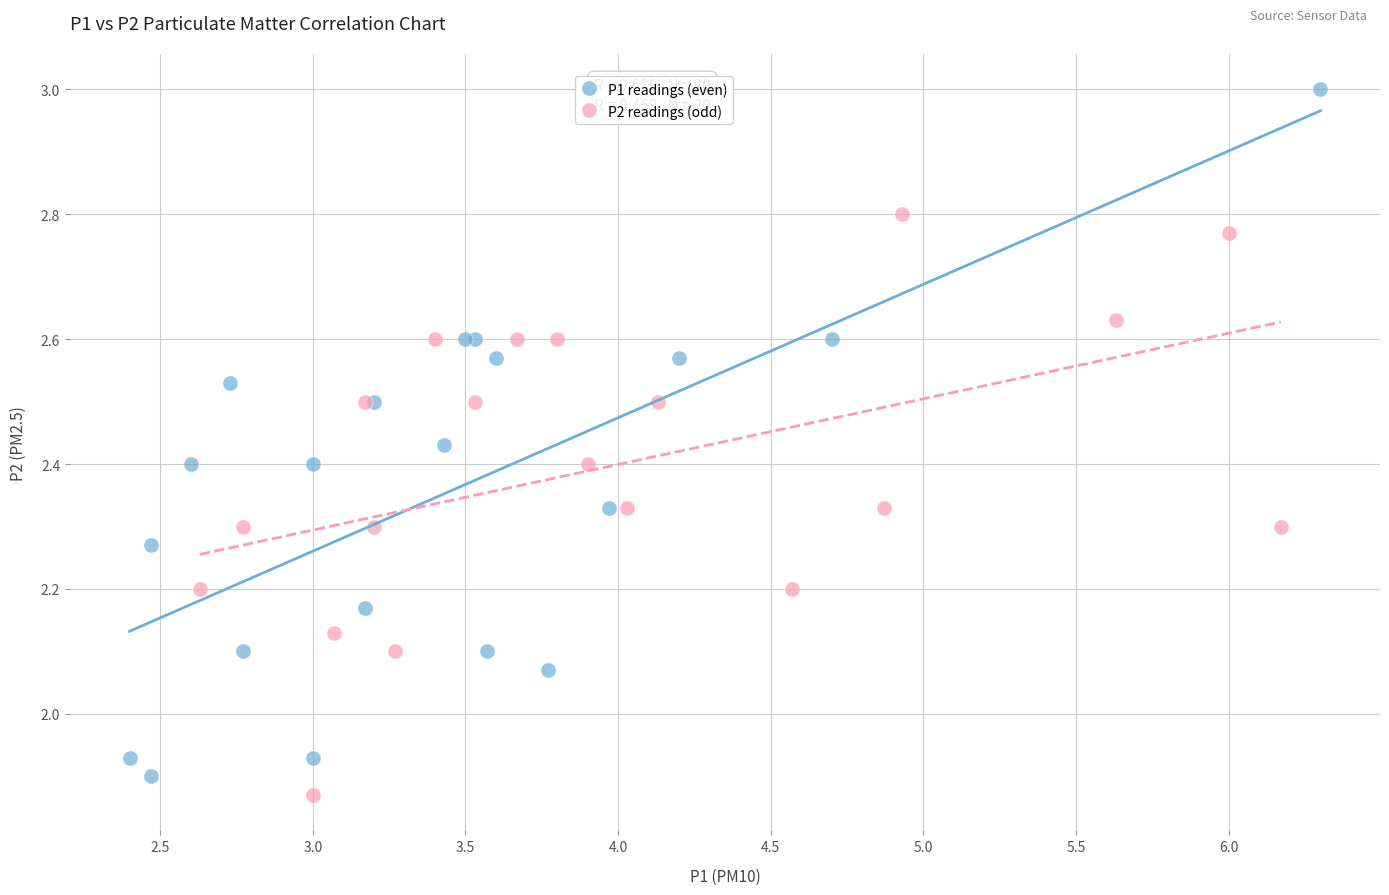

Which series has the largest Y range (max minus min)?

P1 readings (even)